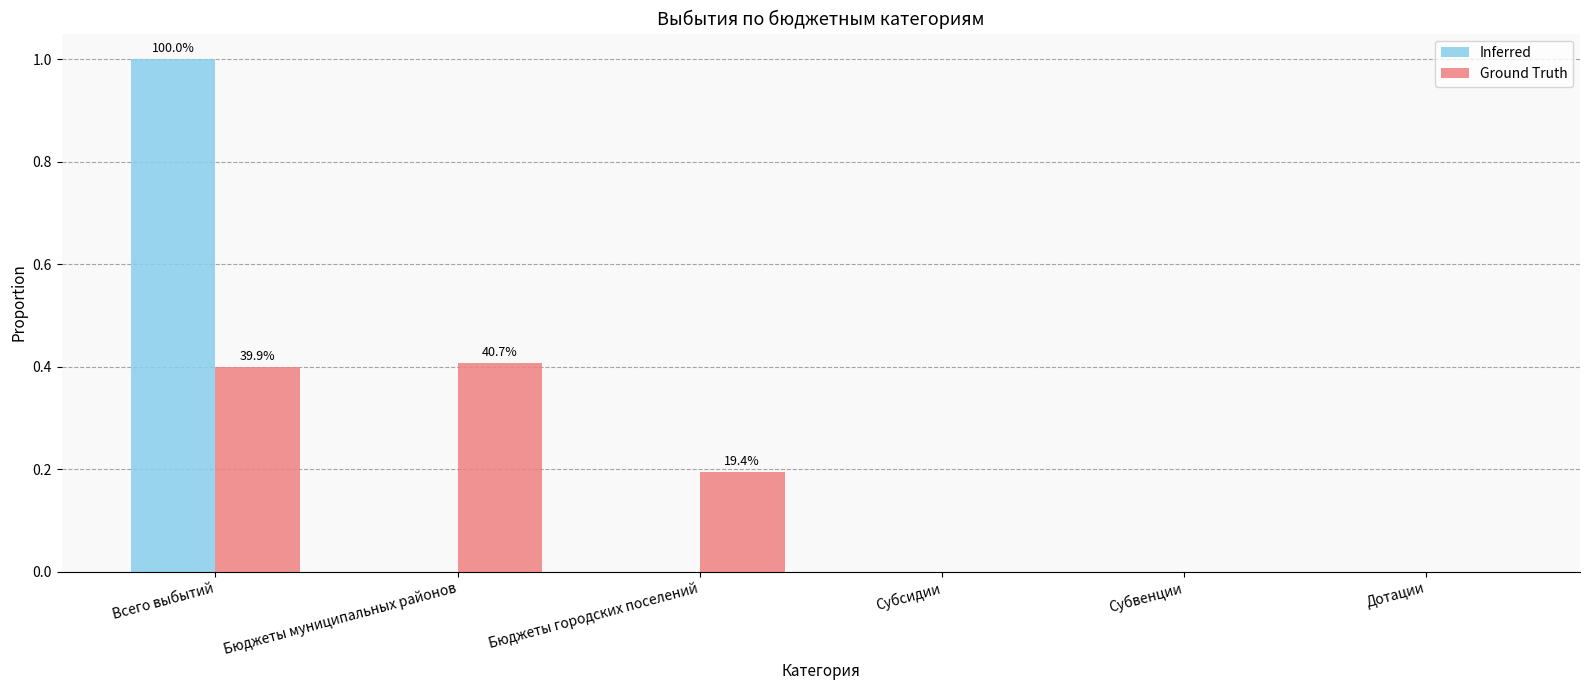

Reading left to right, transcribe all the data shown in this chart.

Inferred: Всего выбытий=1.0	Бюджеты муниципальных районов=0.0	Бюджеты городских поселений=0.0	Субсидии=0.0	Субвенции=0.0	Дотации=0.0
Ground Truth: Всего выбытий=0.4	Бюджеты муниципальных районов=0.4	Бюджеты городских поселений=0.2	Субсидии=0.0	Субвенции=0.0	Дотации=0.0